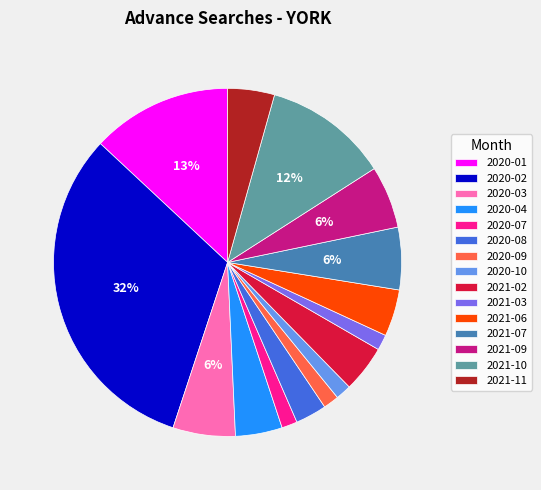

To the nearest percent, what is the average slice percentage?

7%